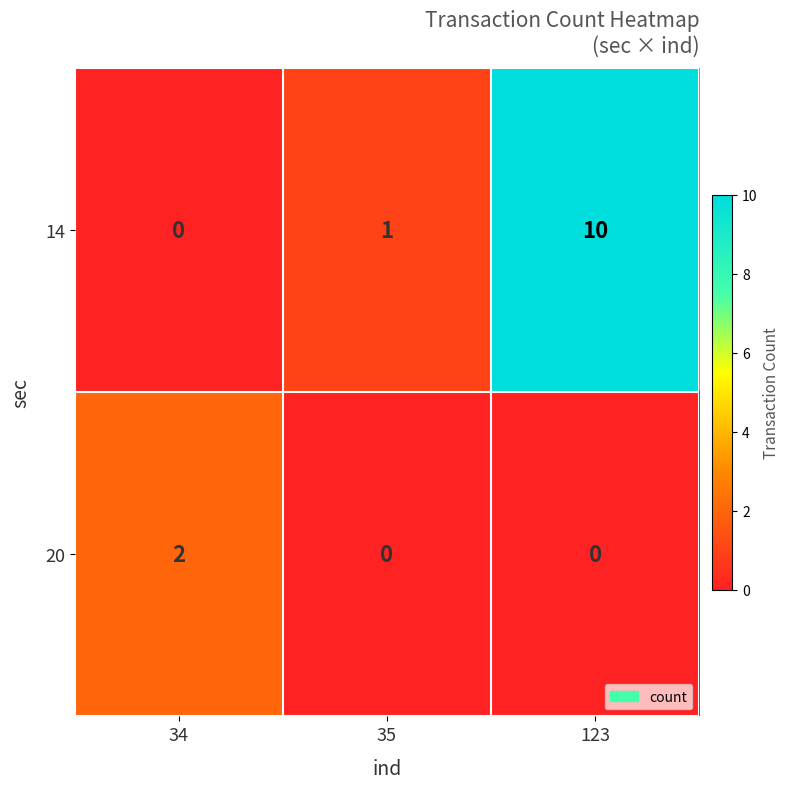

Count the 14 values in the range 0 to 10.

3